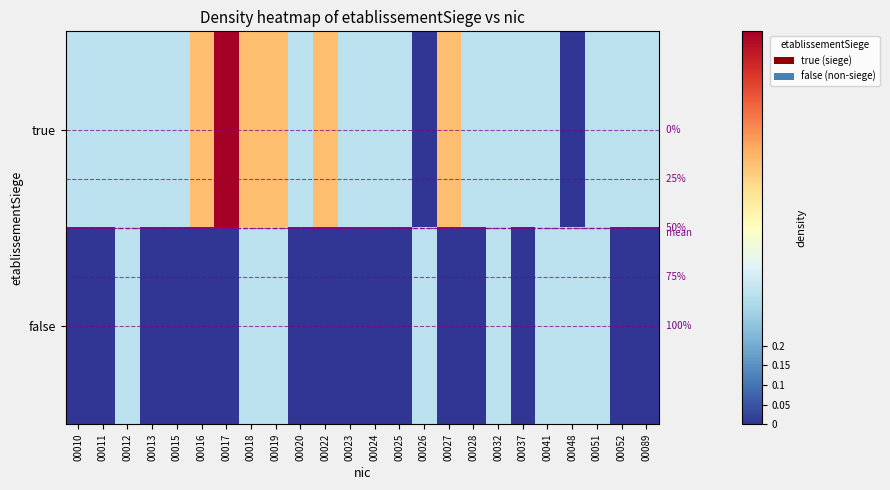

How many distinct data groups are displayed?

2